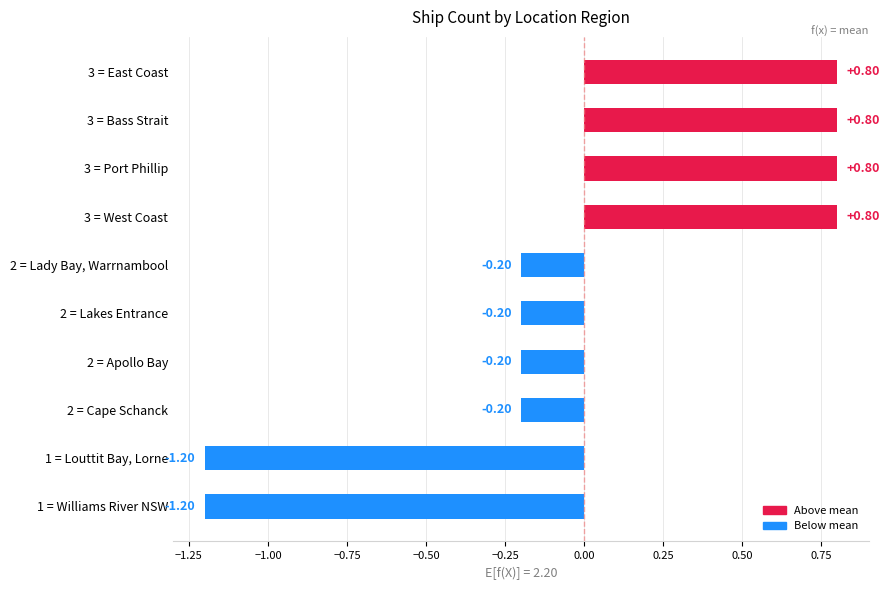

Between 3 = Port Phillip and 2 = Apollo Bay, which is larger?

3 = Port Phillip